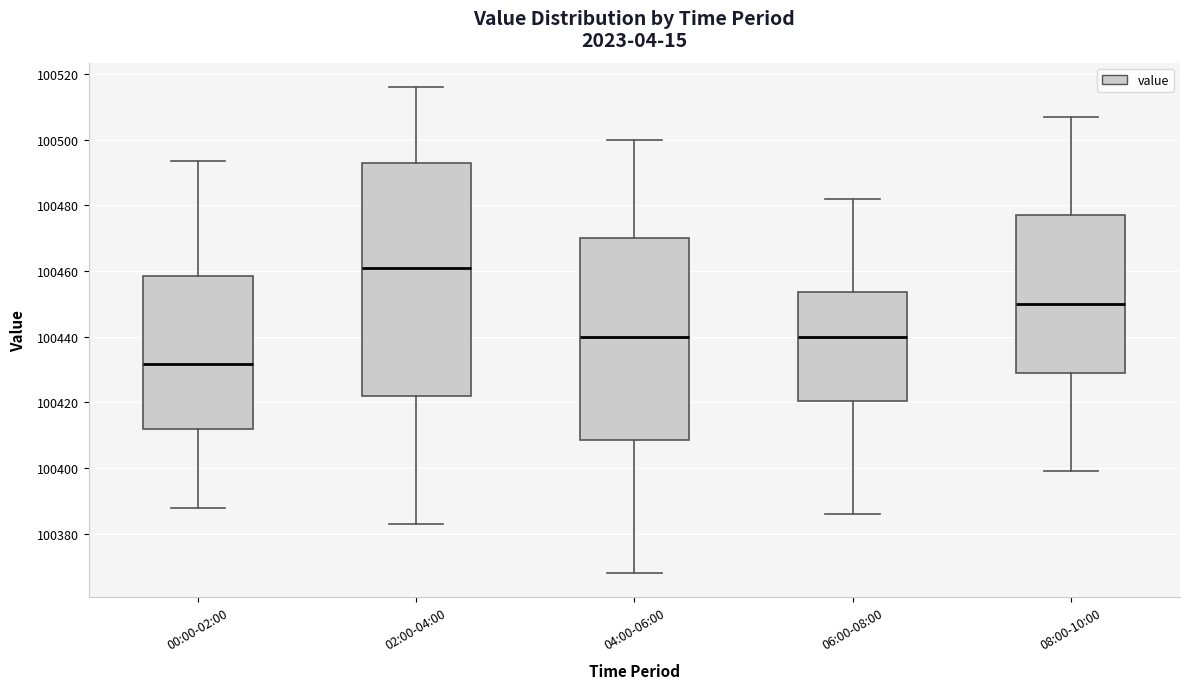

Which box's median line is the lowest?

00:00-02:00